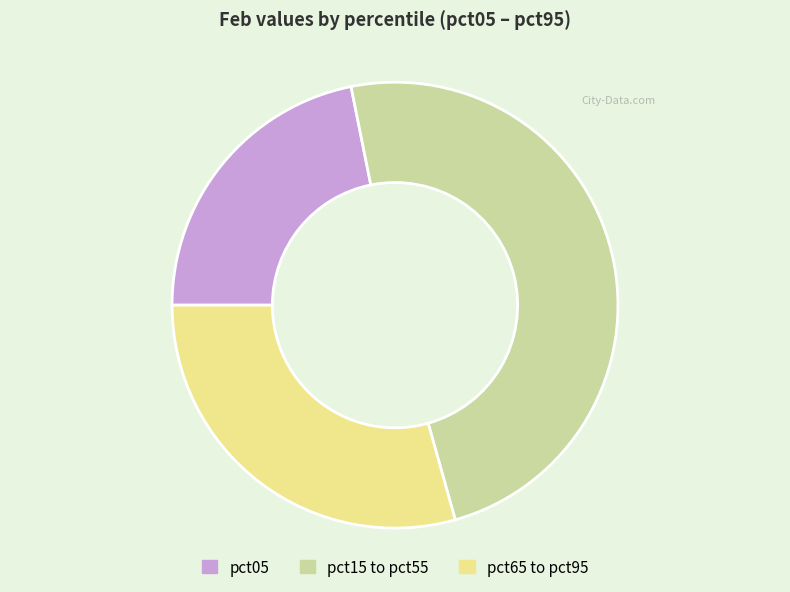

Which slice is the largest?

pct15 to pct55